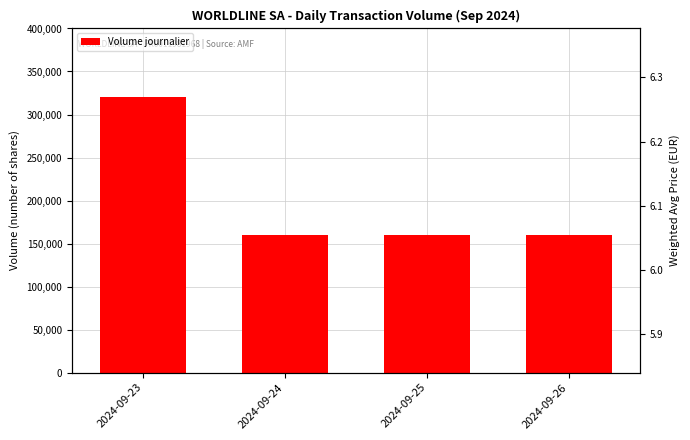

At 2024-09-25, list the series in order from smallest to largest.

Prix moyen pondéré, Volume journalier